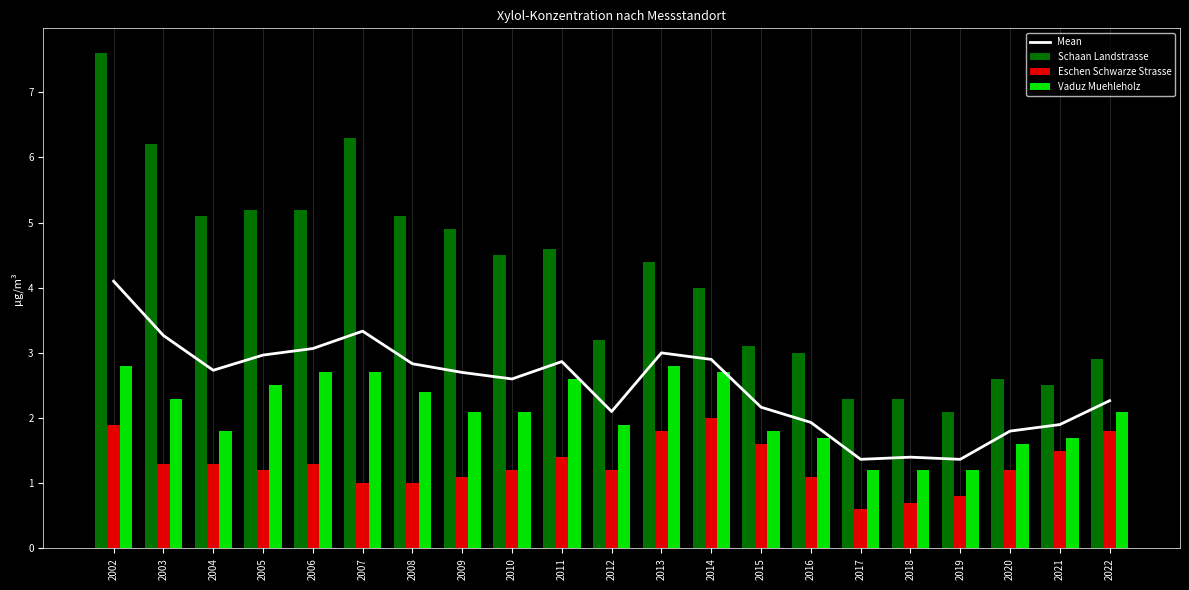

Which series has the largest total across all categories?

Schaan Landstrasse